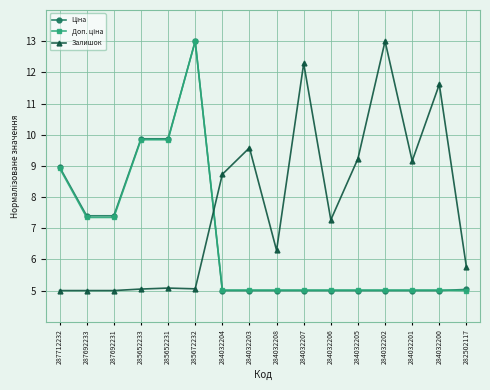

What is the difference between the second highest and second lowest values in the Залишок series?

7.3